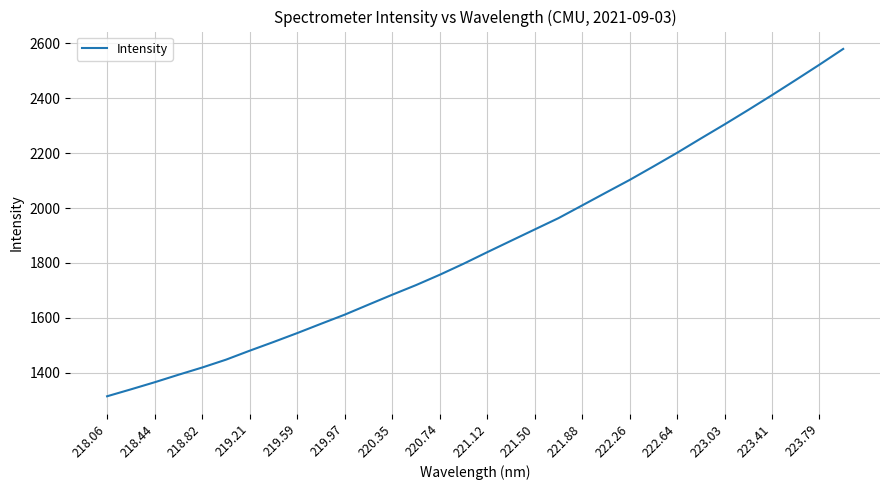

What is the maximum value shown in the chart?

2580.1